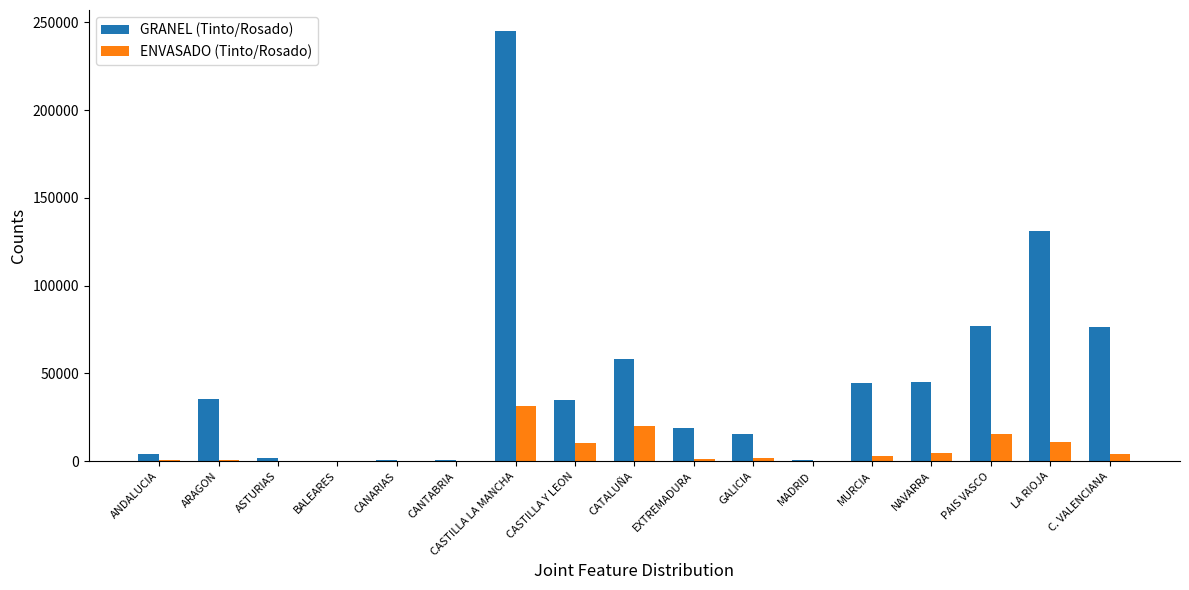

Are the bars horizontal?

No